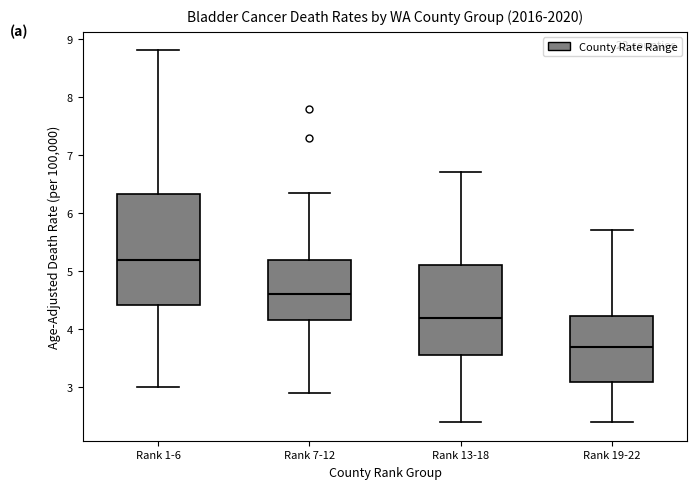

Comparing the boxes themselves (not the whiskers), which one is the tallest?

Rank 1-6